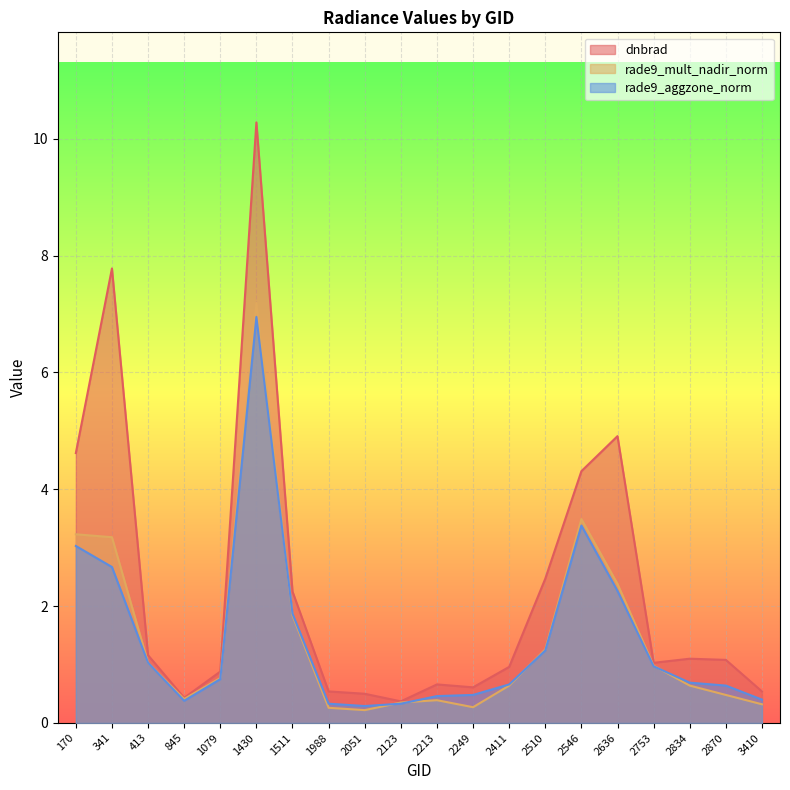

Is the value of rade9_mult_nadir_norm at 1988 greater than the value of dnbrad at 845?

No